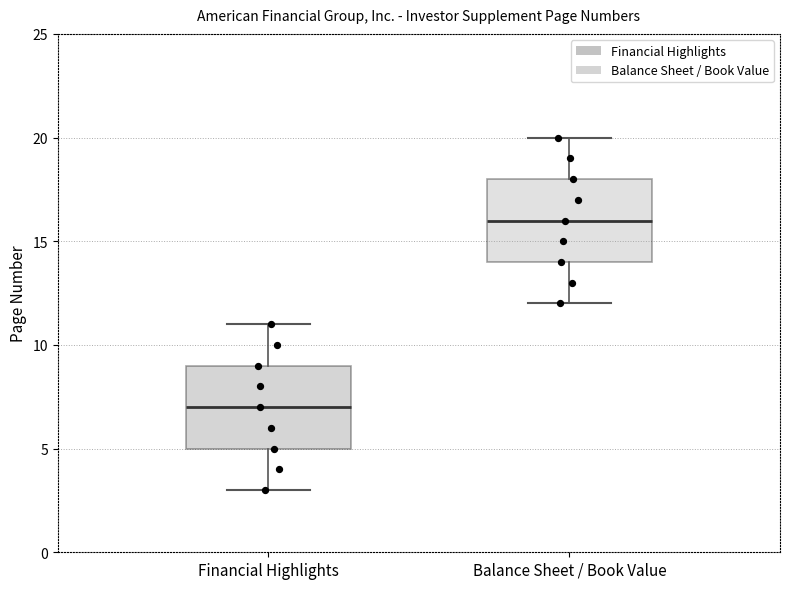

Which box's median line is the lowest?

Financial Highlights